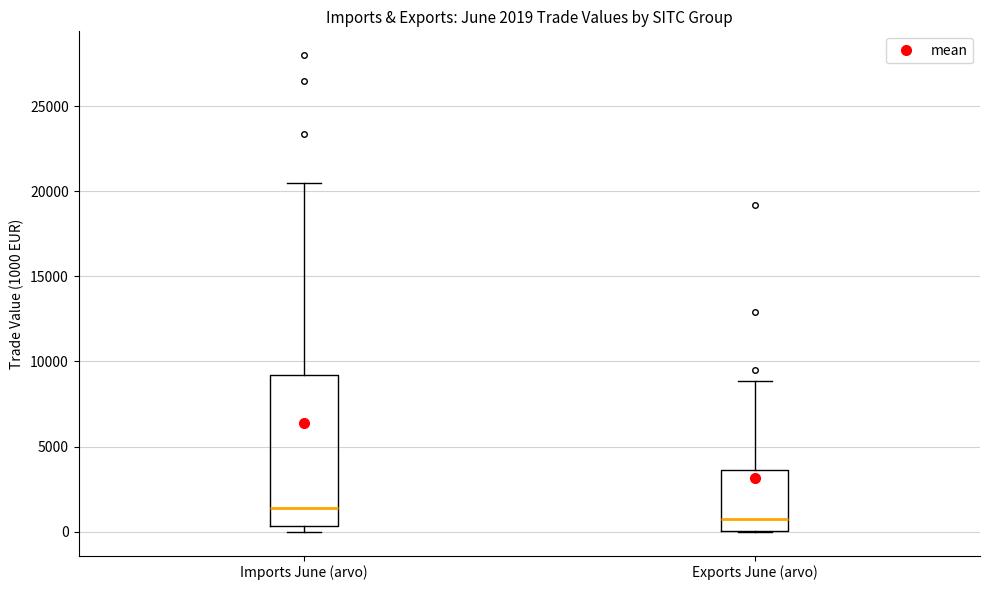

Comparing the boxes themselves (not the whiskers), which one is the tallest?

Imports June (arvo)